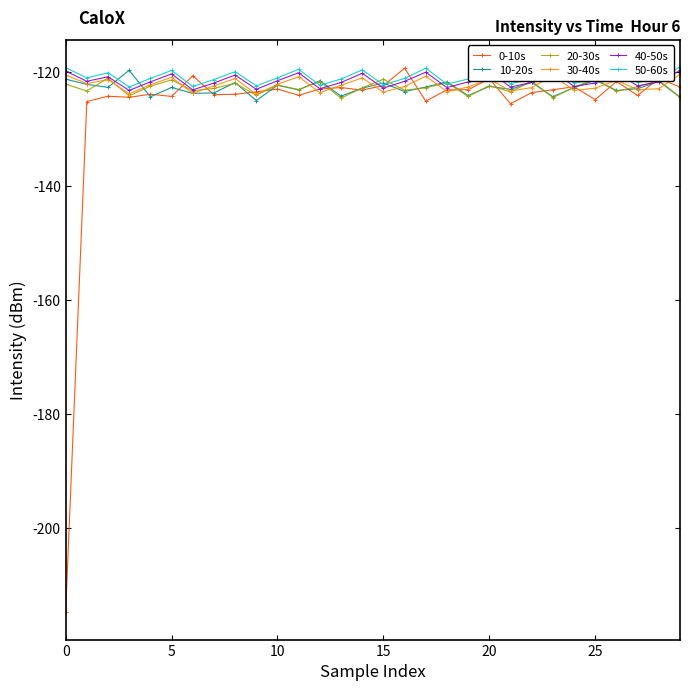

Which series has the largest range (max minus min)?

0-10s